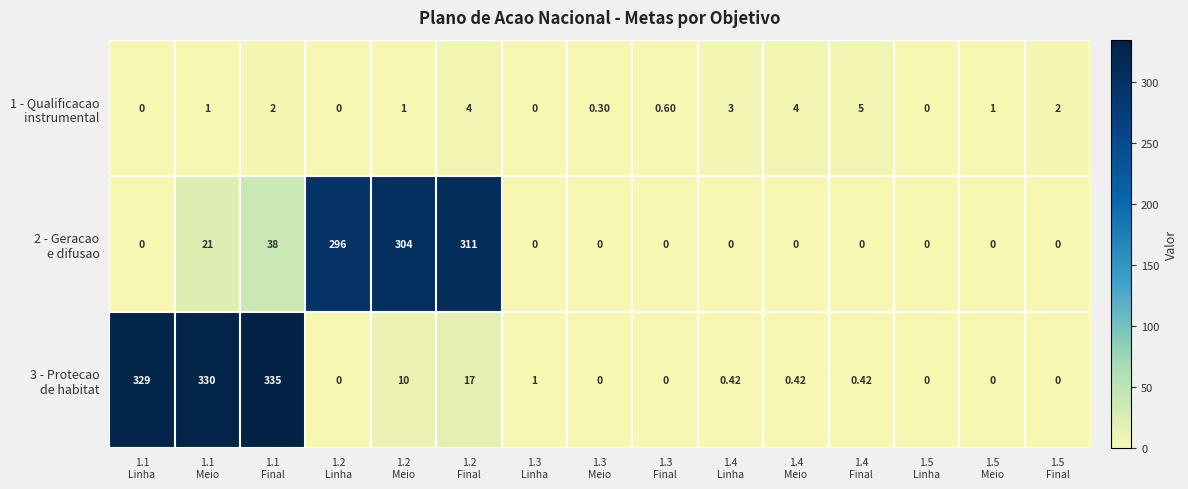

At how many categories does at least one series exceed 90?

6